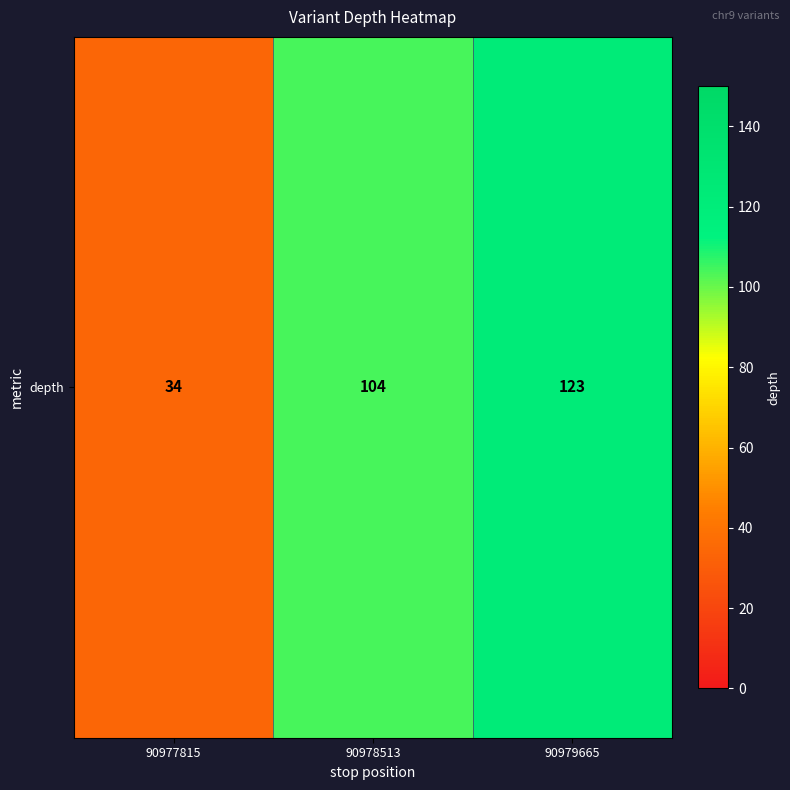

Between 90978513 and 90979665, which is larger?

90979665